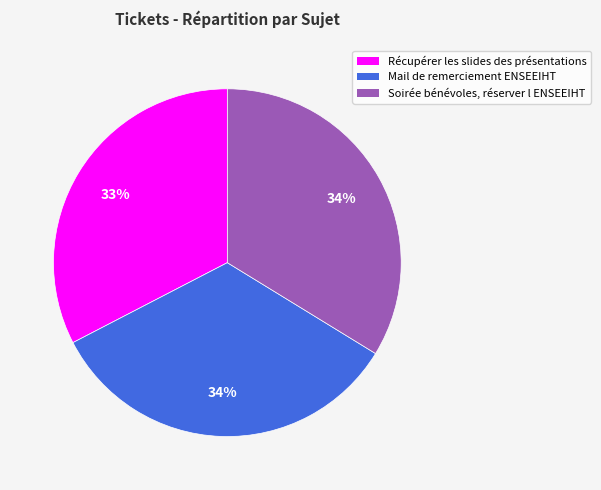

Is the sum of Récupérer les slides des présentations and Mail de remerciement ENSEEIHT greater than half?

Yes